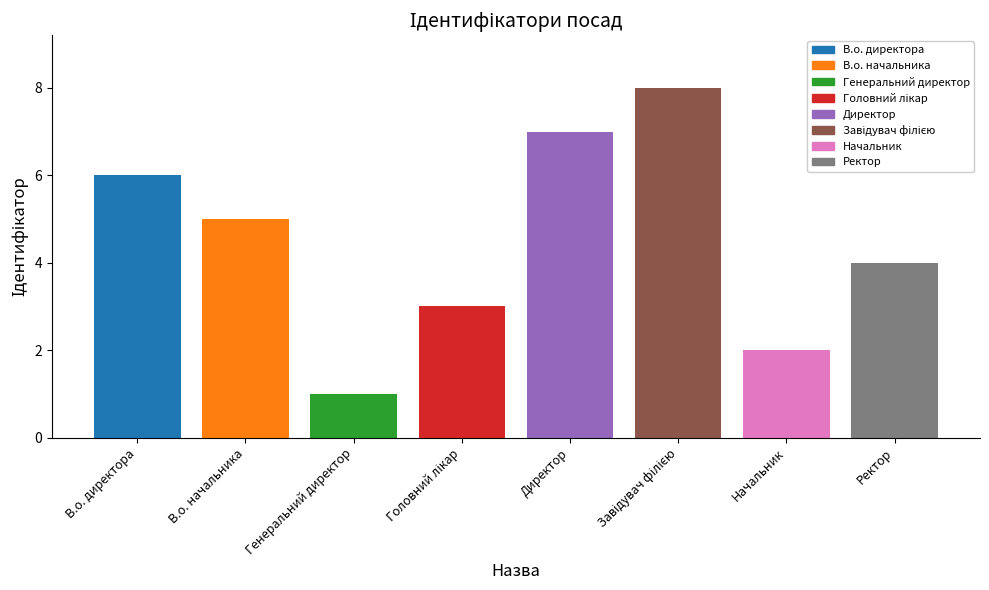

The chart shows a value of 7 at В.о. начальника. True or false?

False